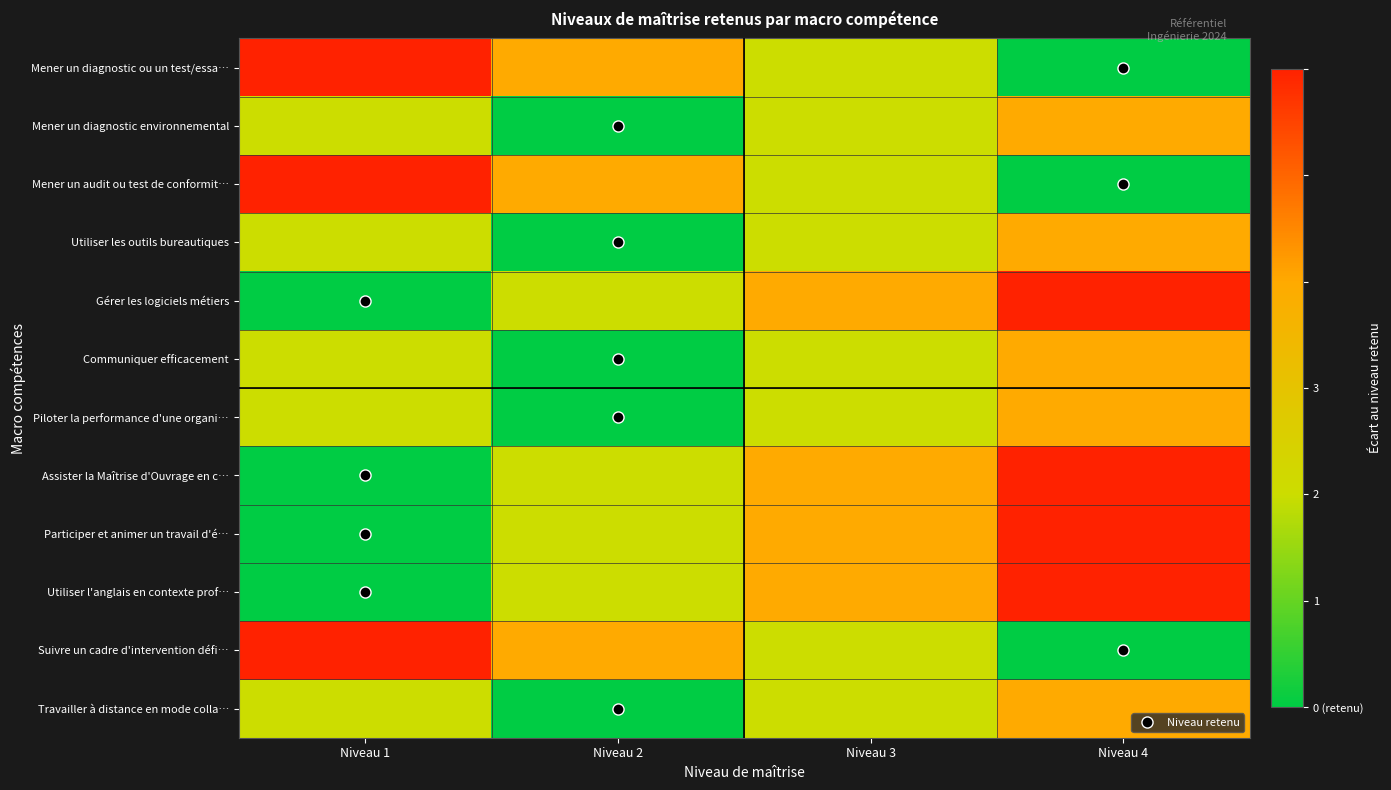

What is the difference between the highest and lowest values at Niveau 1?

3